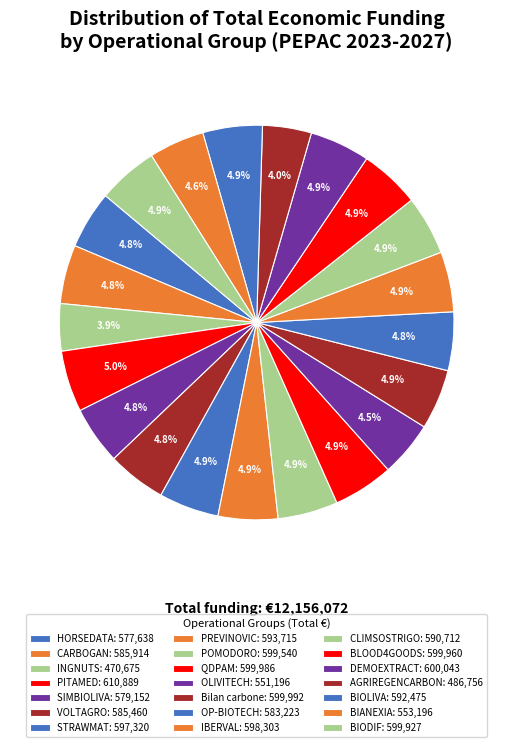

Combined, what portion of the pie is QDPAM and BIOLIVA?

9.8%